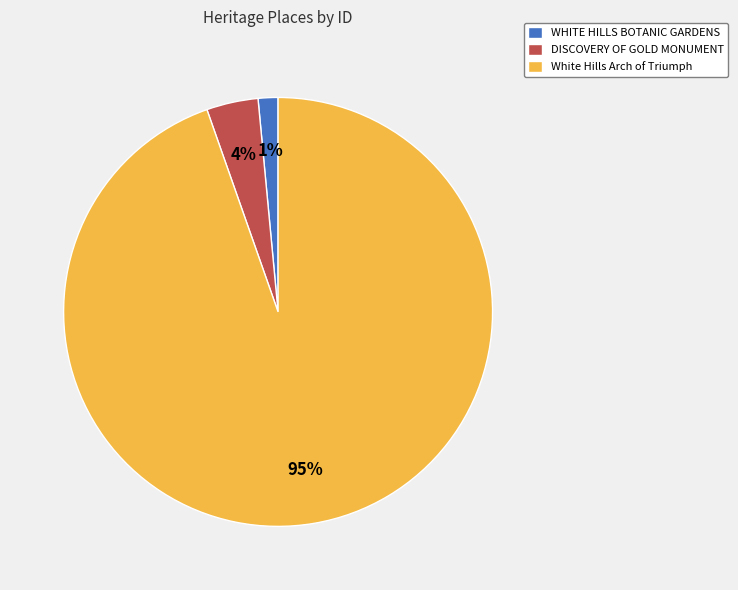

What percentage is the White Hills Arch of Triumph slice, to the nearest percent?

95%